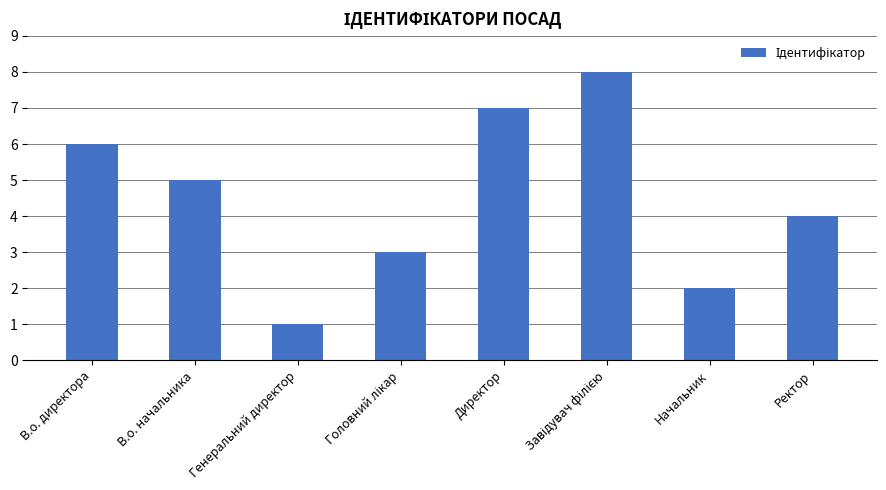

Between Начальник and В.о. директора, which is larger?

В.о. директора